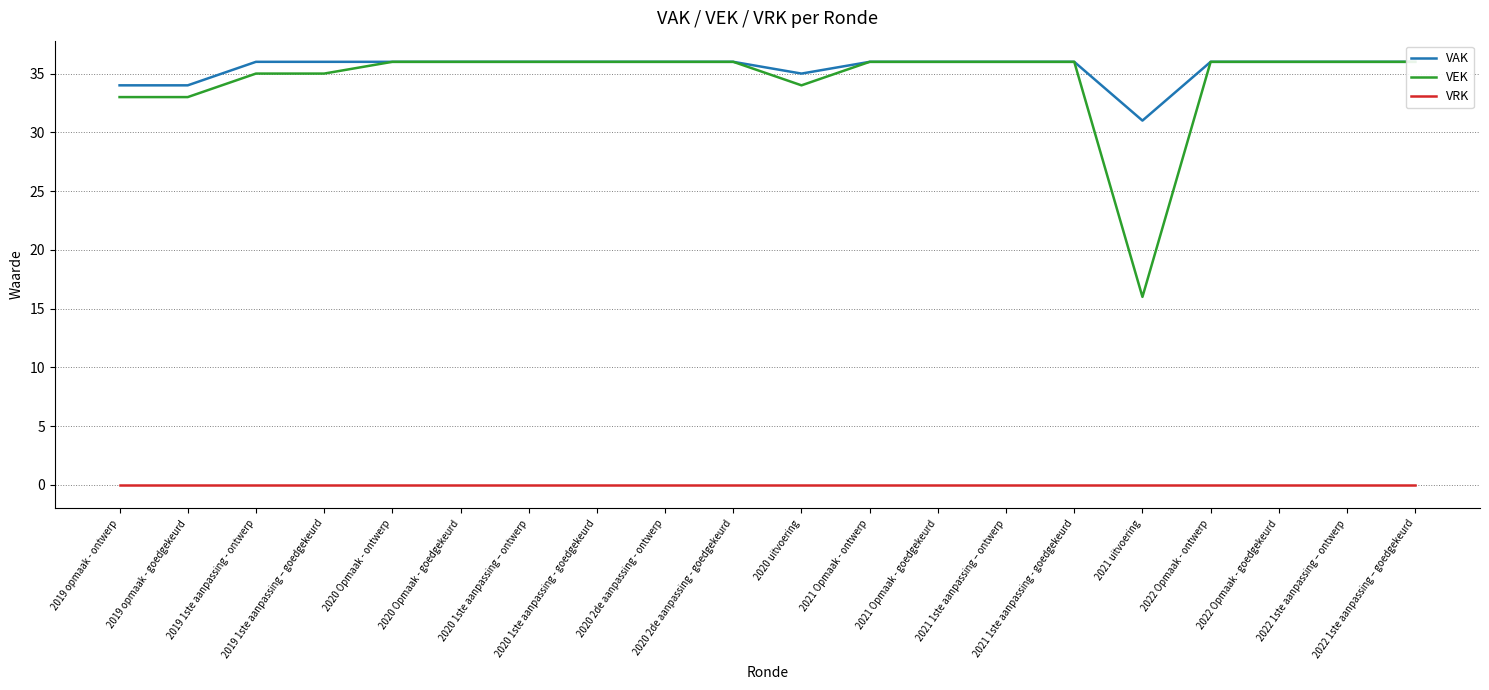

Rank the series at 2022 1ste aanpassing – ontwerp from lowest to highest value.

VRK, VAK, VEK